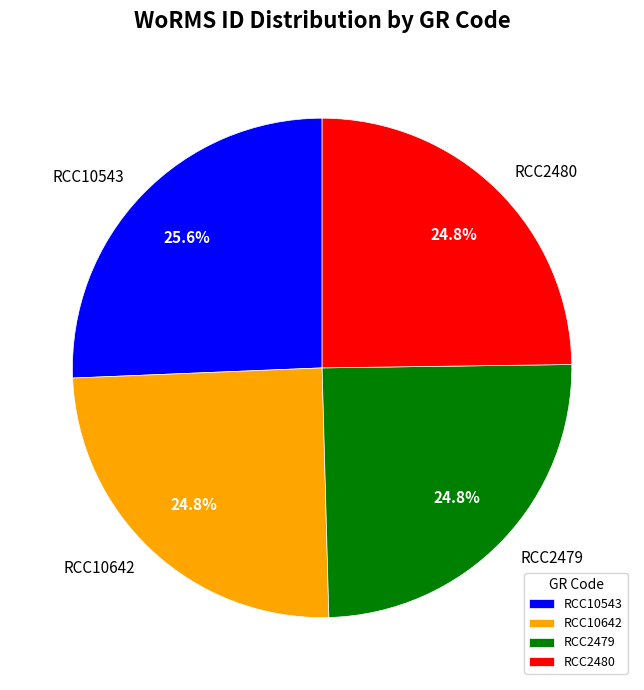

Is it true that RCC2480 is 32% of the pie?

False